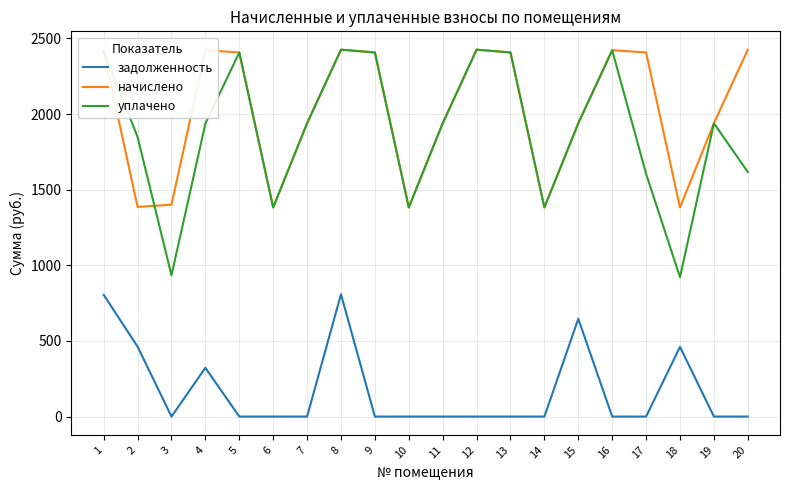

Read the начислено value at 6.

1382.6